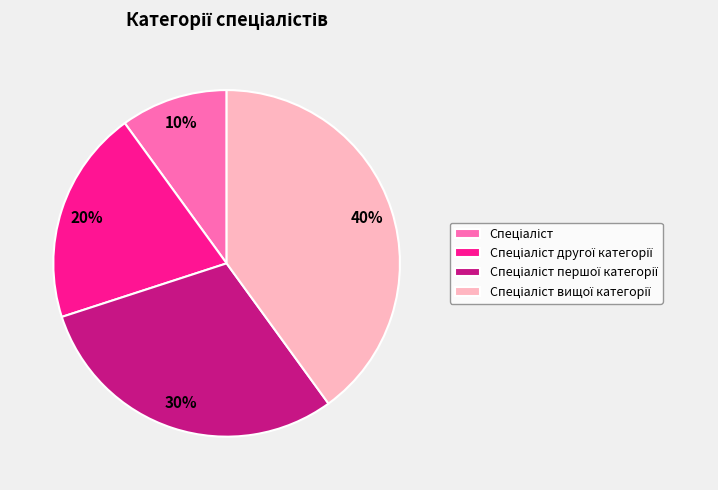

Does any single category account for the majority?

No